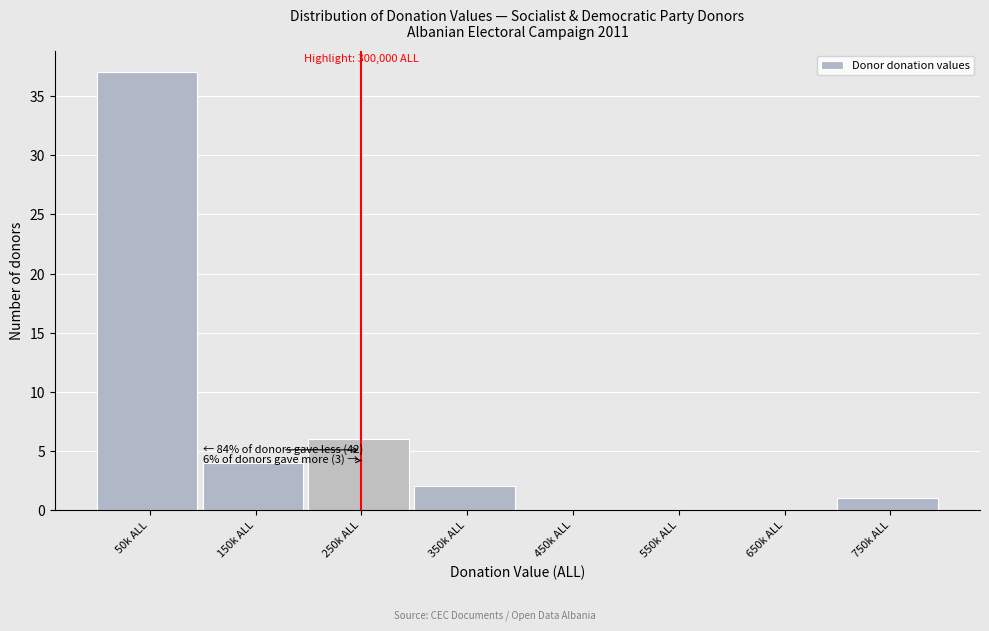

Reading left to right, transcribe all the data shown in this chart.

50k ALL=37	150k ALL=4	250k ALL=6	350k ALL=2	450k ALL=0	550k ALL=0	650k ALL=0	750k ALL=1